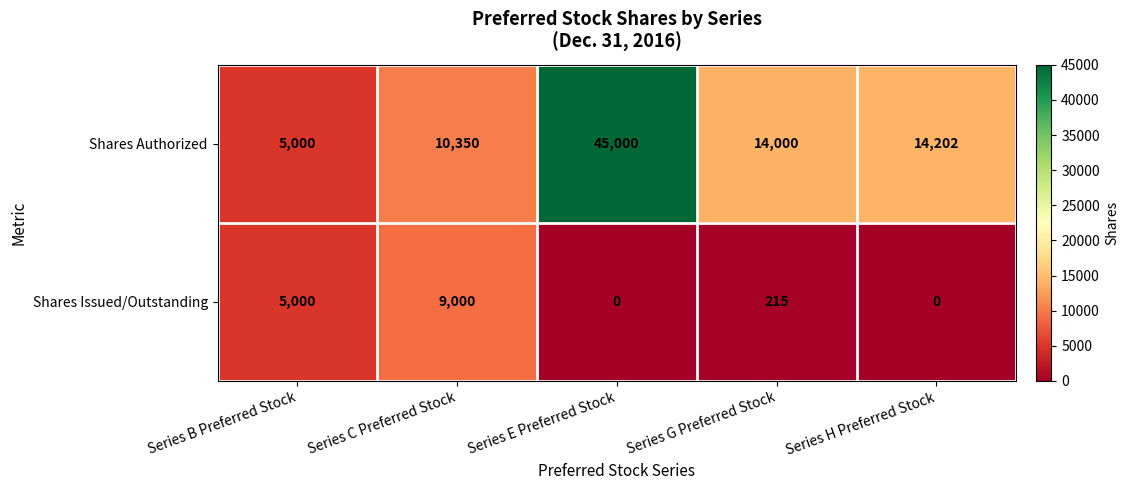

Reading left to right, transcribe all the data shown in this chart.

Shares Authorized: Series B Preferred Stock=5000	Series C Preferred Stock=10350	Series E Preferred Stock=45000	Series G Preferred Stock=14000	Series H Preferred Stock=14202
Shares Issued/Outstanding: Series B Preferred Stock=5000	Series C Preferred Stock=9000	Series E Preferred Stock=0	Series G Preferred Stock=215	Series H Preferred Stock=0